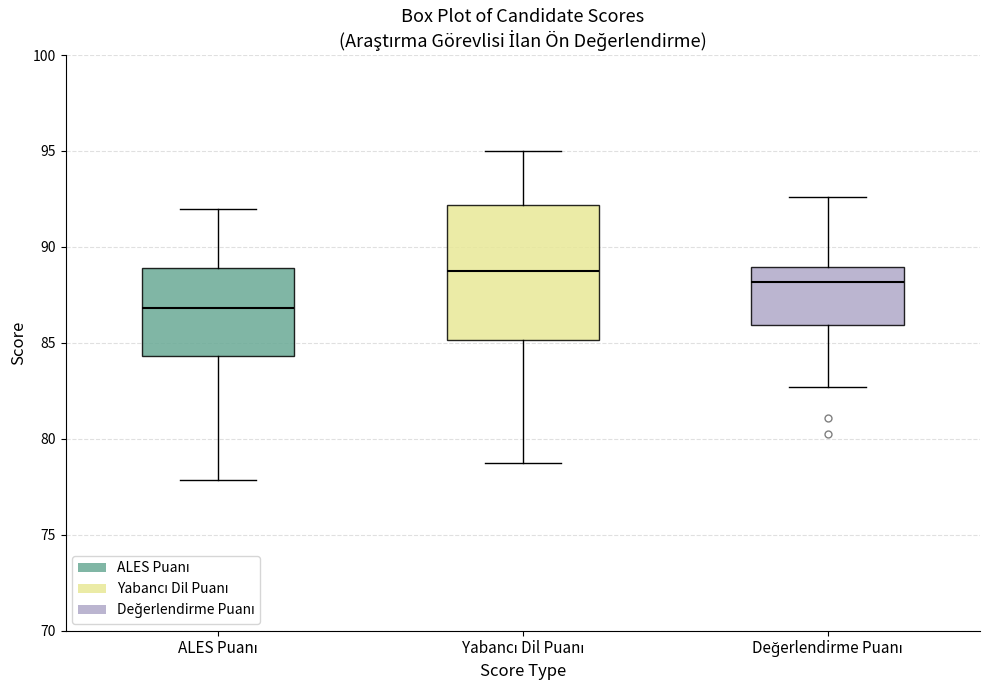

Reading left to right, read every box against the y-axis: the position of its median line, the range the box covers, and the ends of its whiskers. The values are not printed on the chart, so give them approximately, as read against the axis.

ALES Puanı: median 87.0, box 84.5 to 89.0, whiskers 78.0 to 92.0
Yabancı Dil Puanı: median 89.0, box 85.0 to 92.0, whiskers 79.0 to 95.0
Değerlendirme Puanı: median 88.0, box 86.0 to 89.0, whiskers 82.5 to 92.5